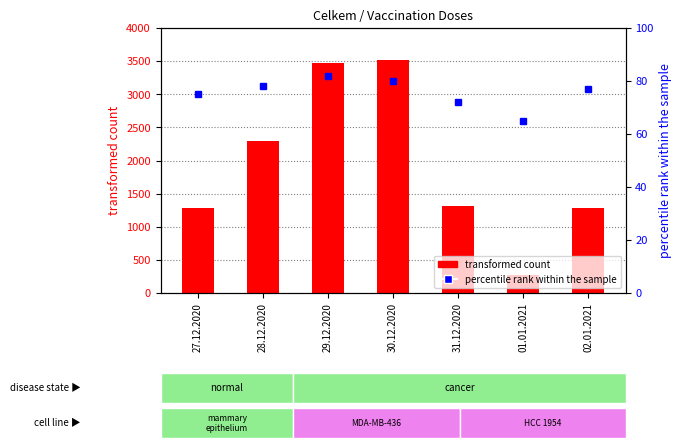

What is the total value across all series at 27.12.2020?

1362